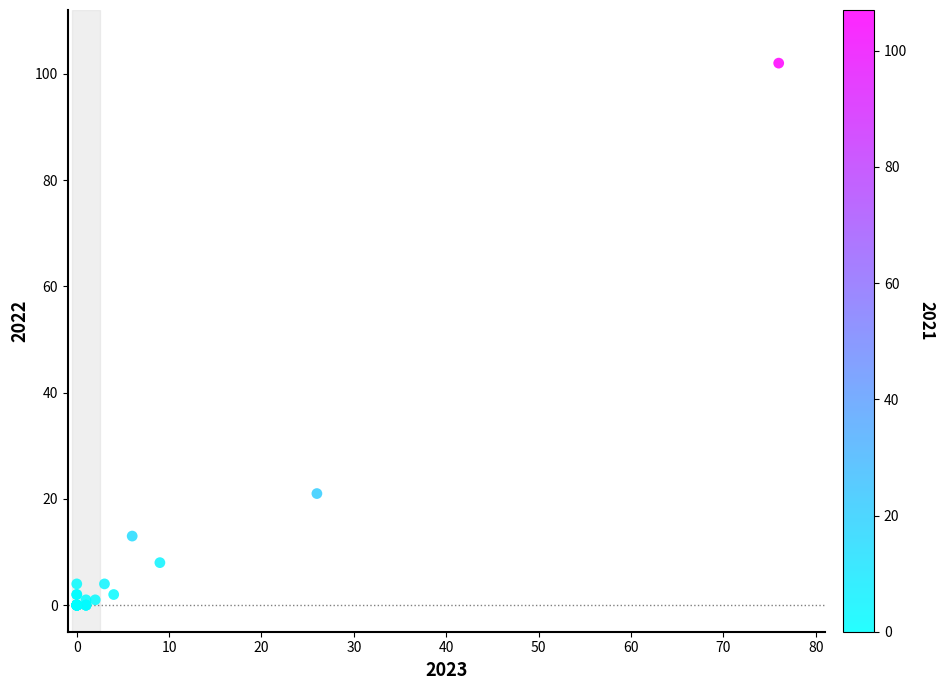

What Y value in the scatter plot is closest to 51?

21